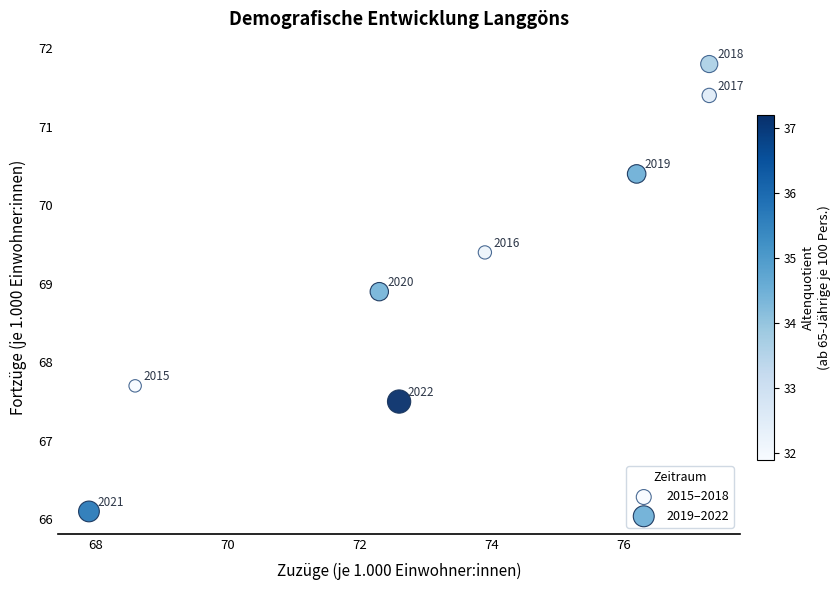

Which series reaches the minimum Y coordinate?

2019–2022